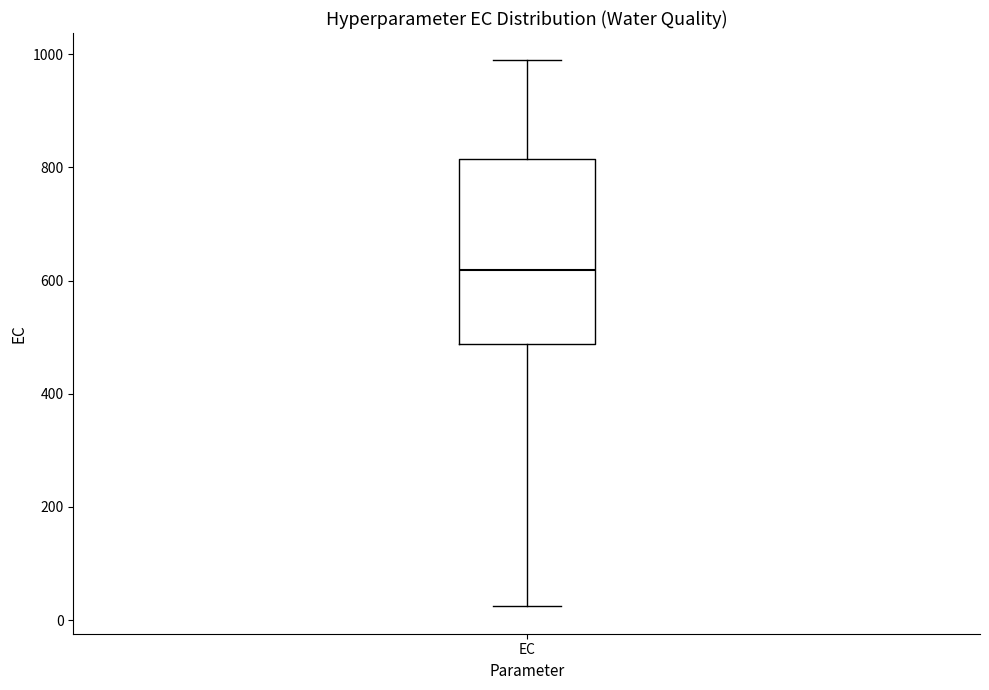

Transcribe this box plot: give where the median line is, the range the box spans, and where the two whiskers end, as read against the y-axis. The values are not printed on the chart, so give them approximately, as read against the axis.

median 620, box 480 to 820, whiskers 20 to 980